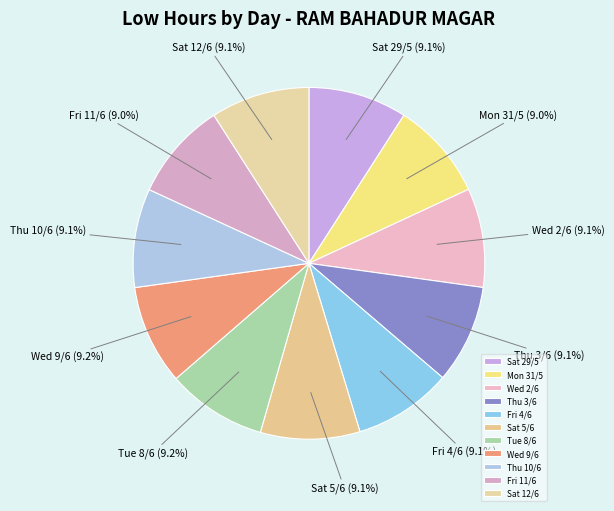

Is there a majority slice in this chart?

No